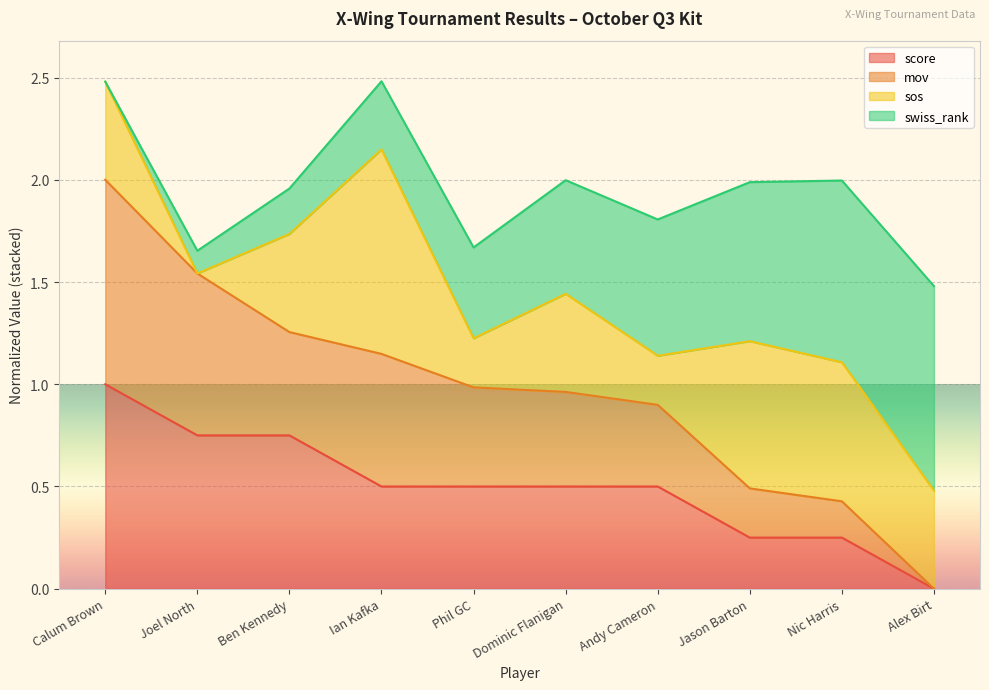

What are all the series names shown in the legend?

score, mov, sos, swiss_rank